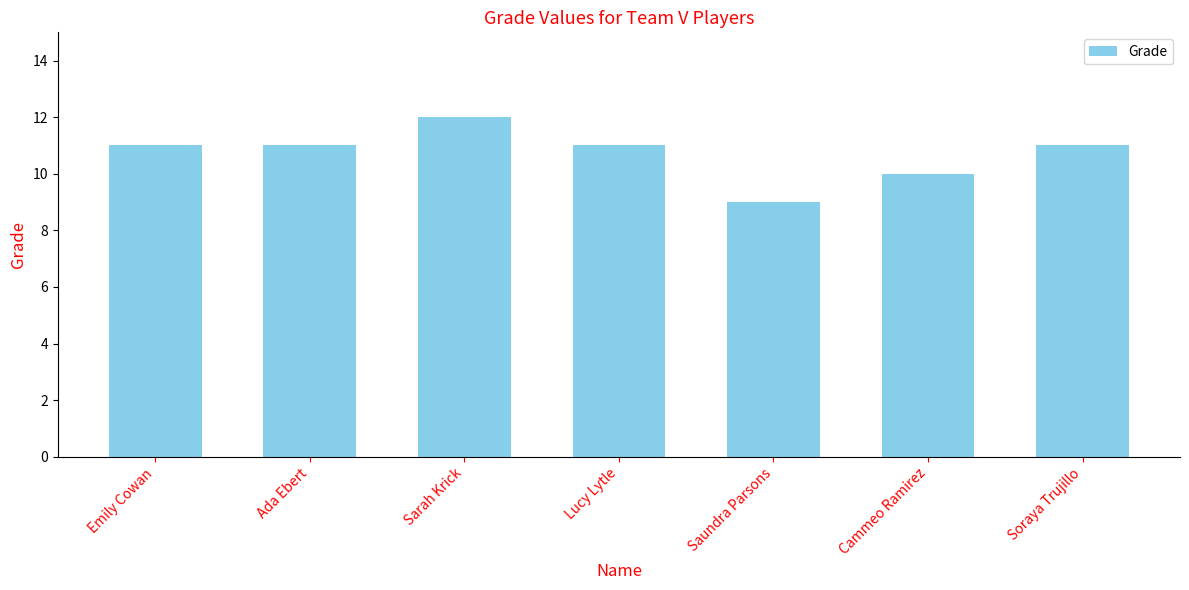

What is the sum of the values at Saundra Parsons and Cammeo Ramirez?

19